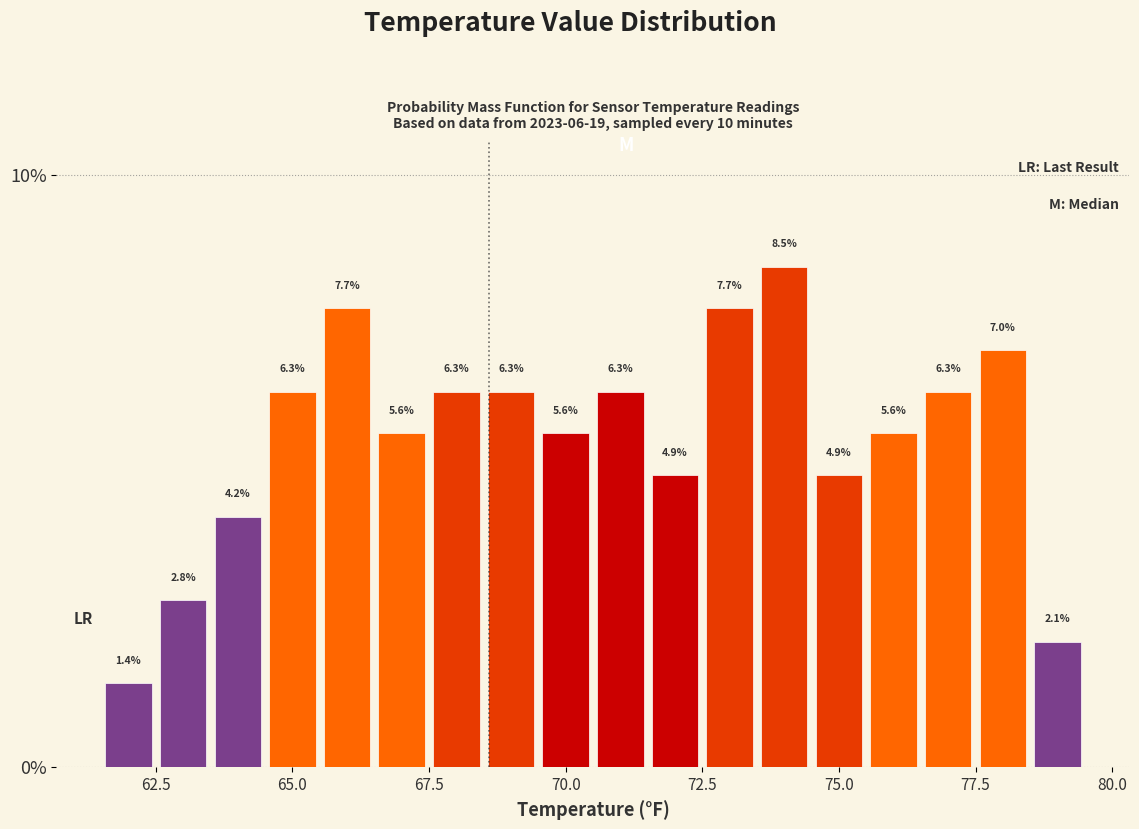

Around what value on the x-axis is the tallest bar? Give the approximate position of its centre, as read against the axis.

74.0